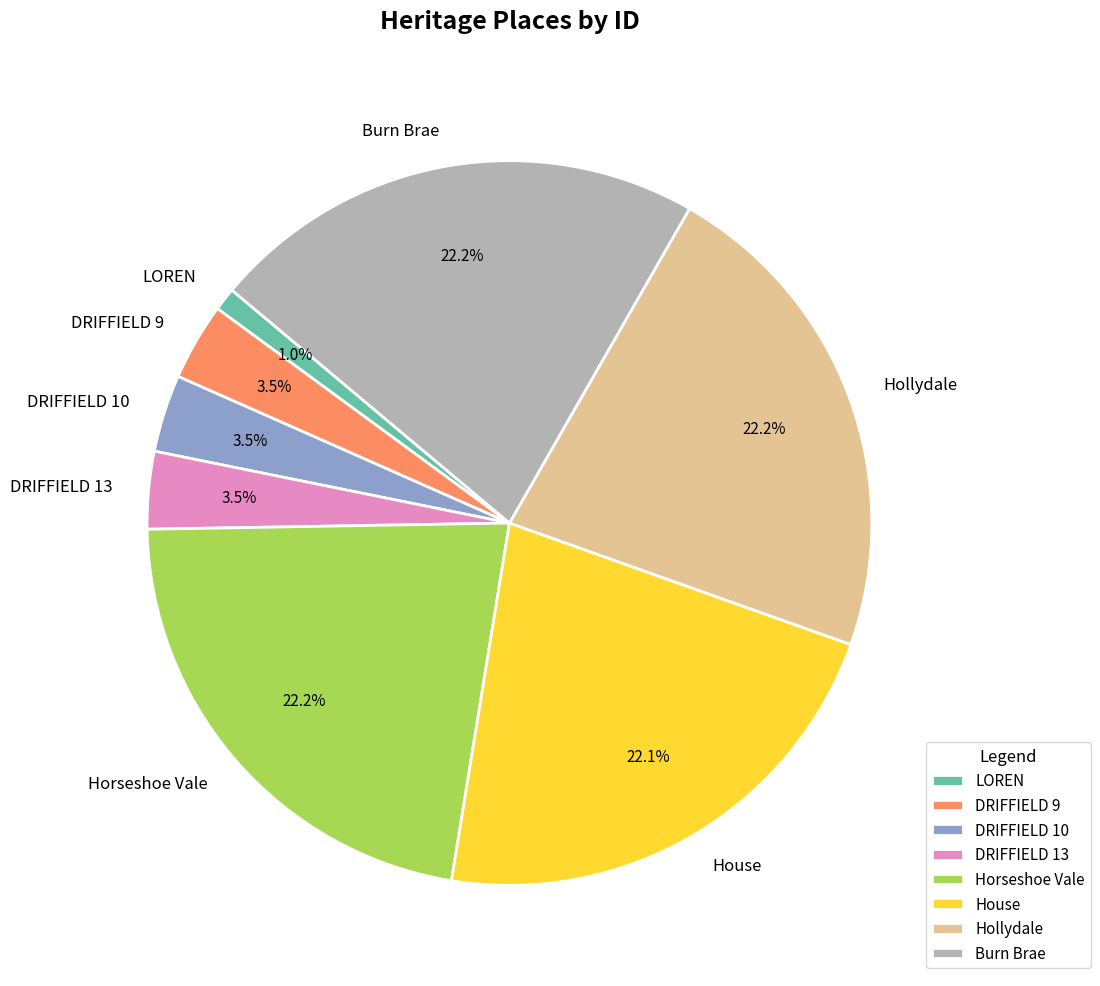

Which slice is the smallest?

LOREN